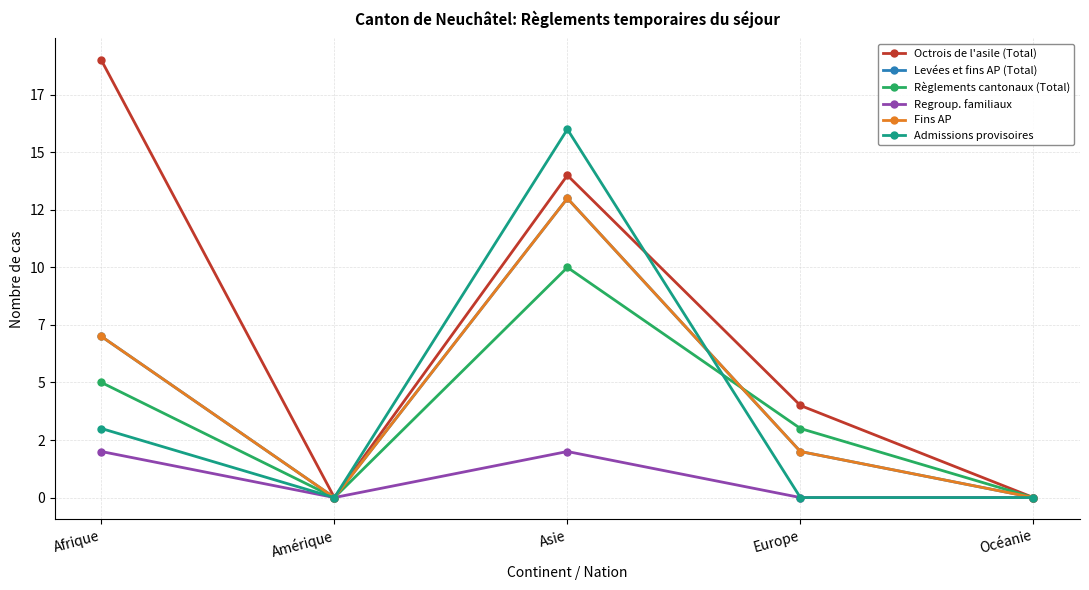

Is this an area chart (filled region under the line)?

No